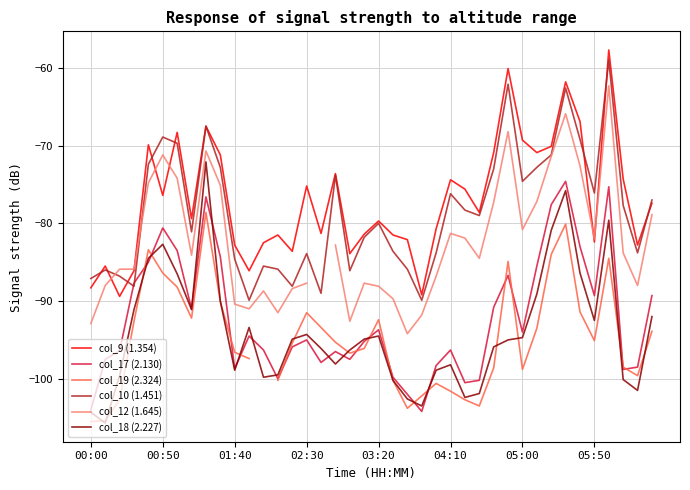

True or false: col_10 (1.451) has a value of -29.9 at 8.

False